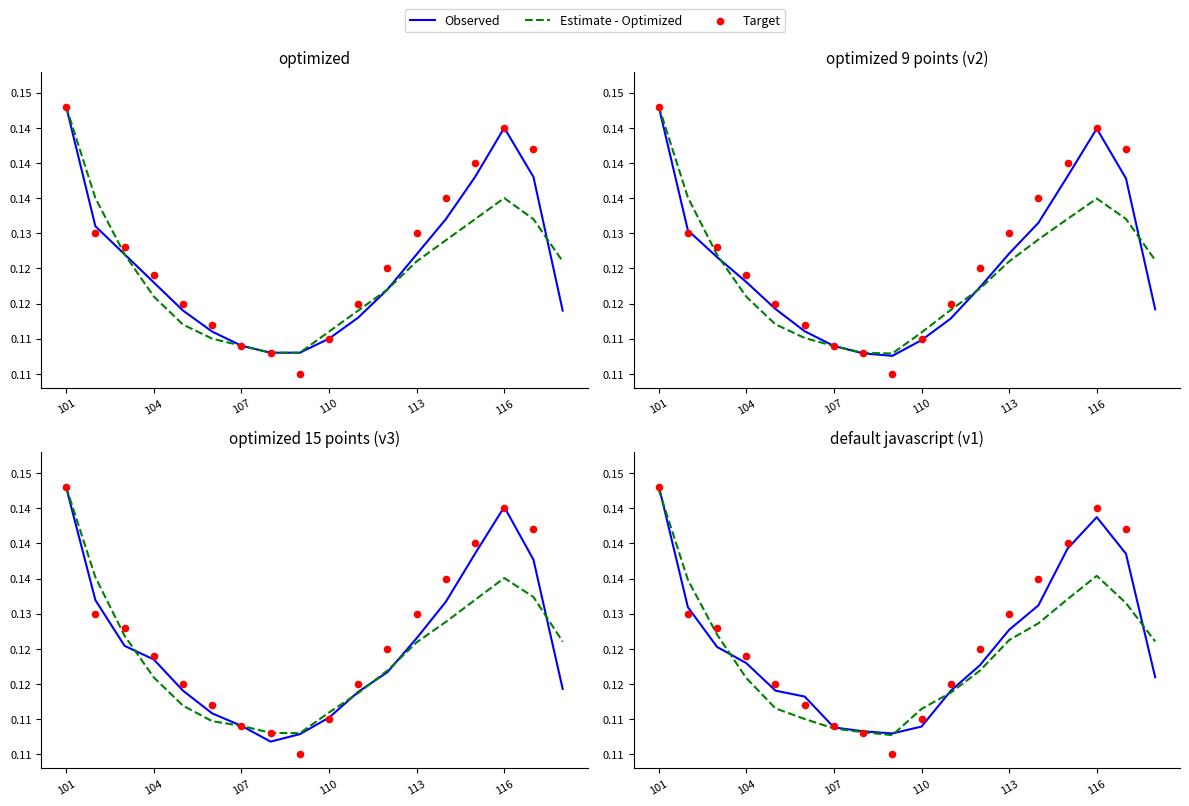

What is the total value across all series at 113?

0.4